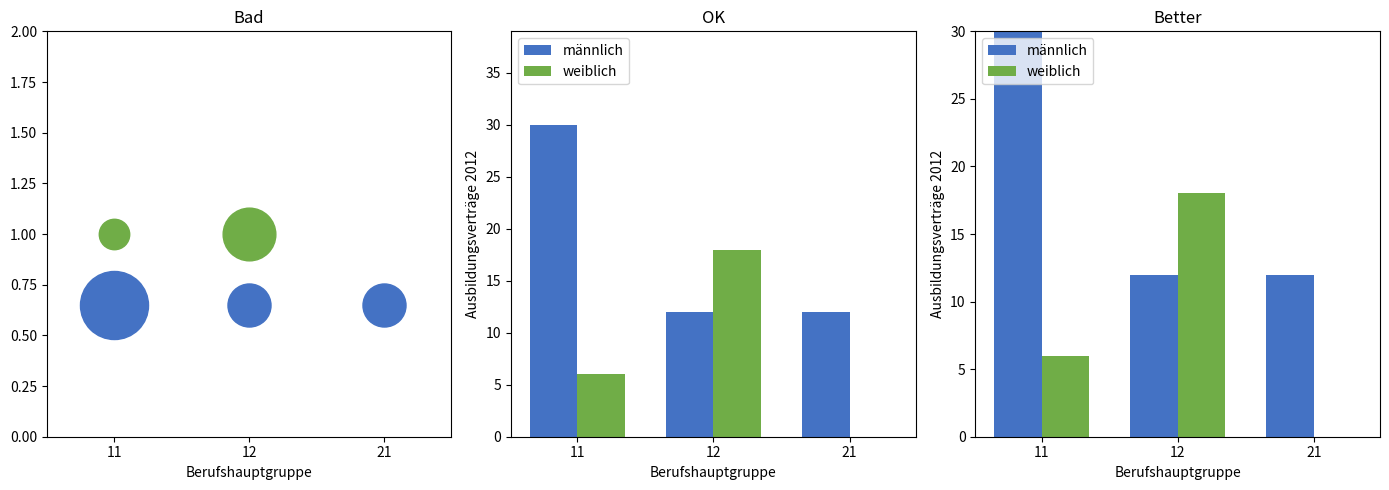

Which series reaches the minimum Y coordinate?

weiblich